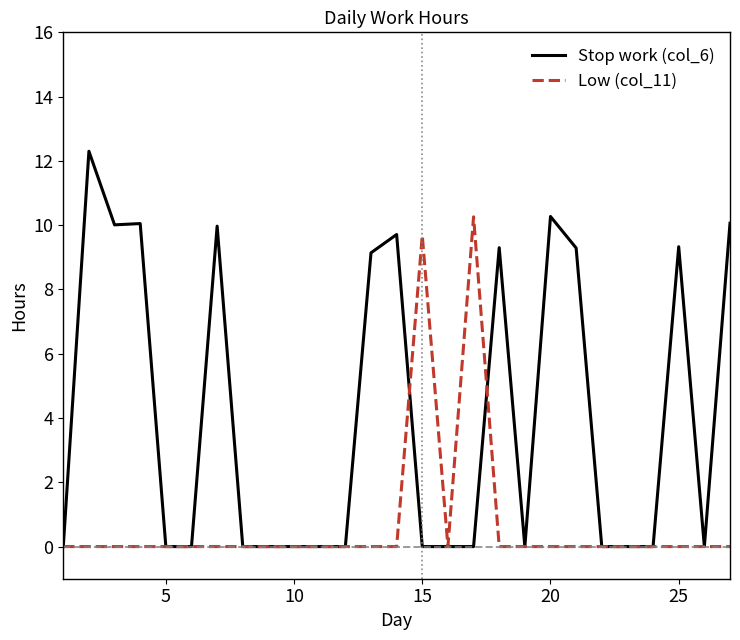

What are all the series names shown in the legend?

Stop work (col_6), Low (col_11)